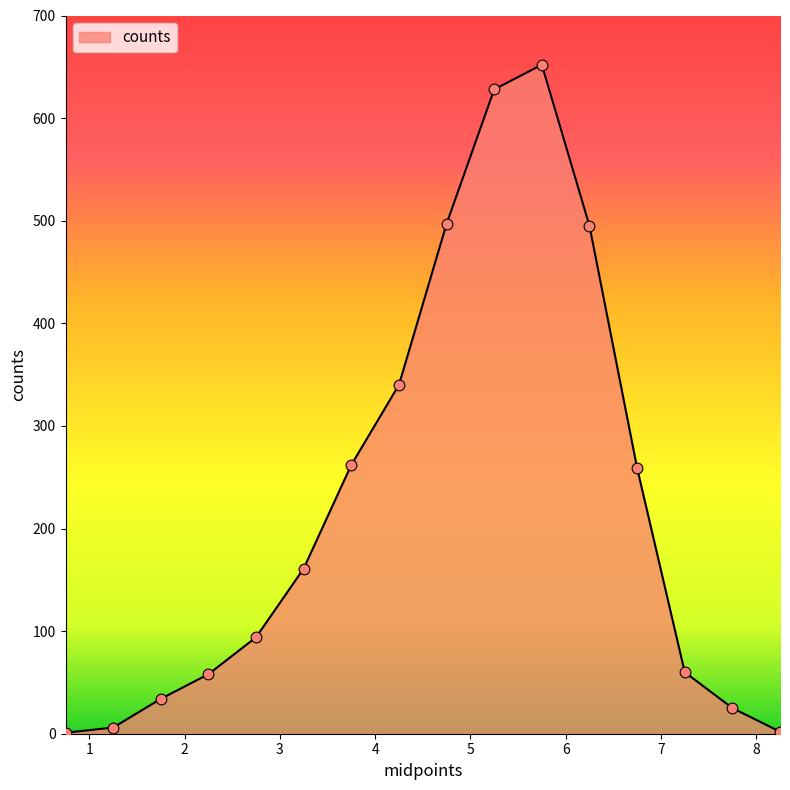

What is the greatest value displayed?

652